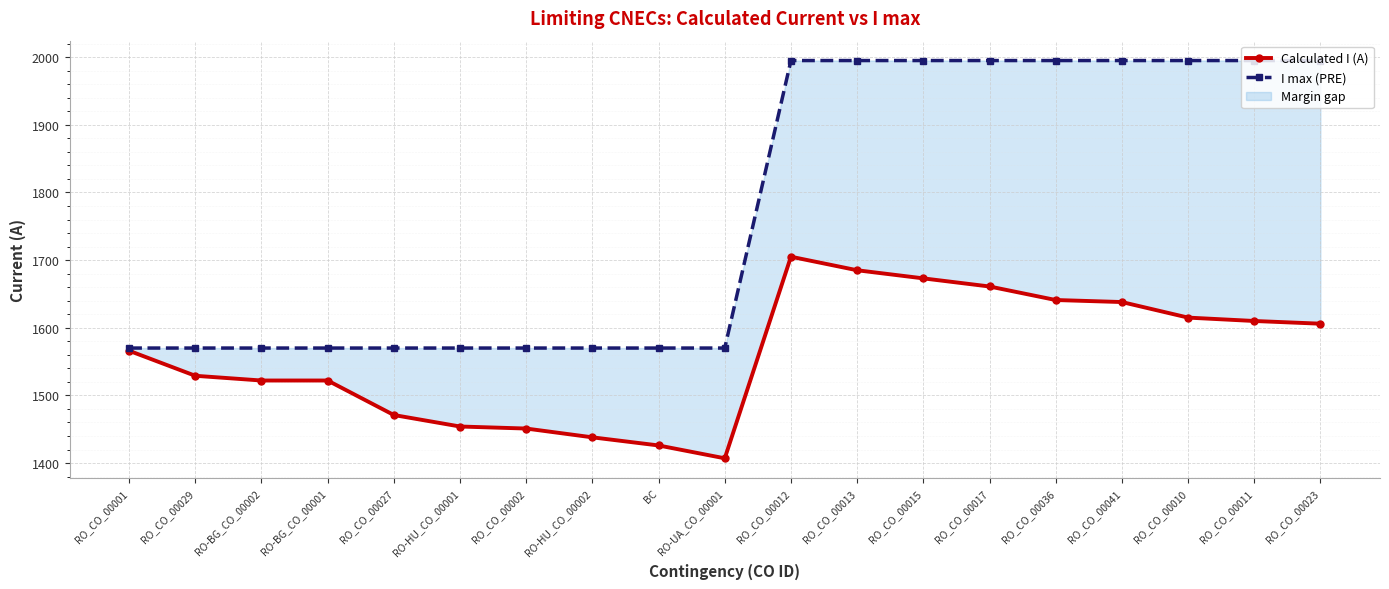

Is it true that Calculated I (A) equals 1615 at RO_CO_00010?

True